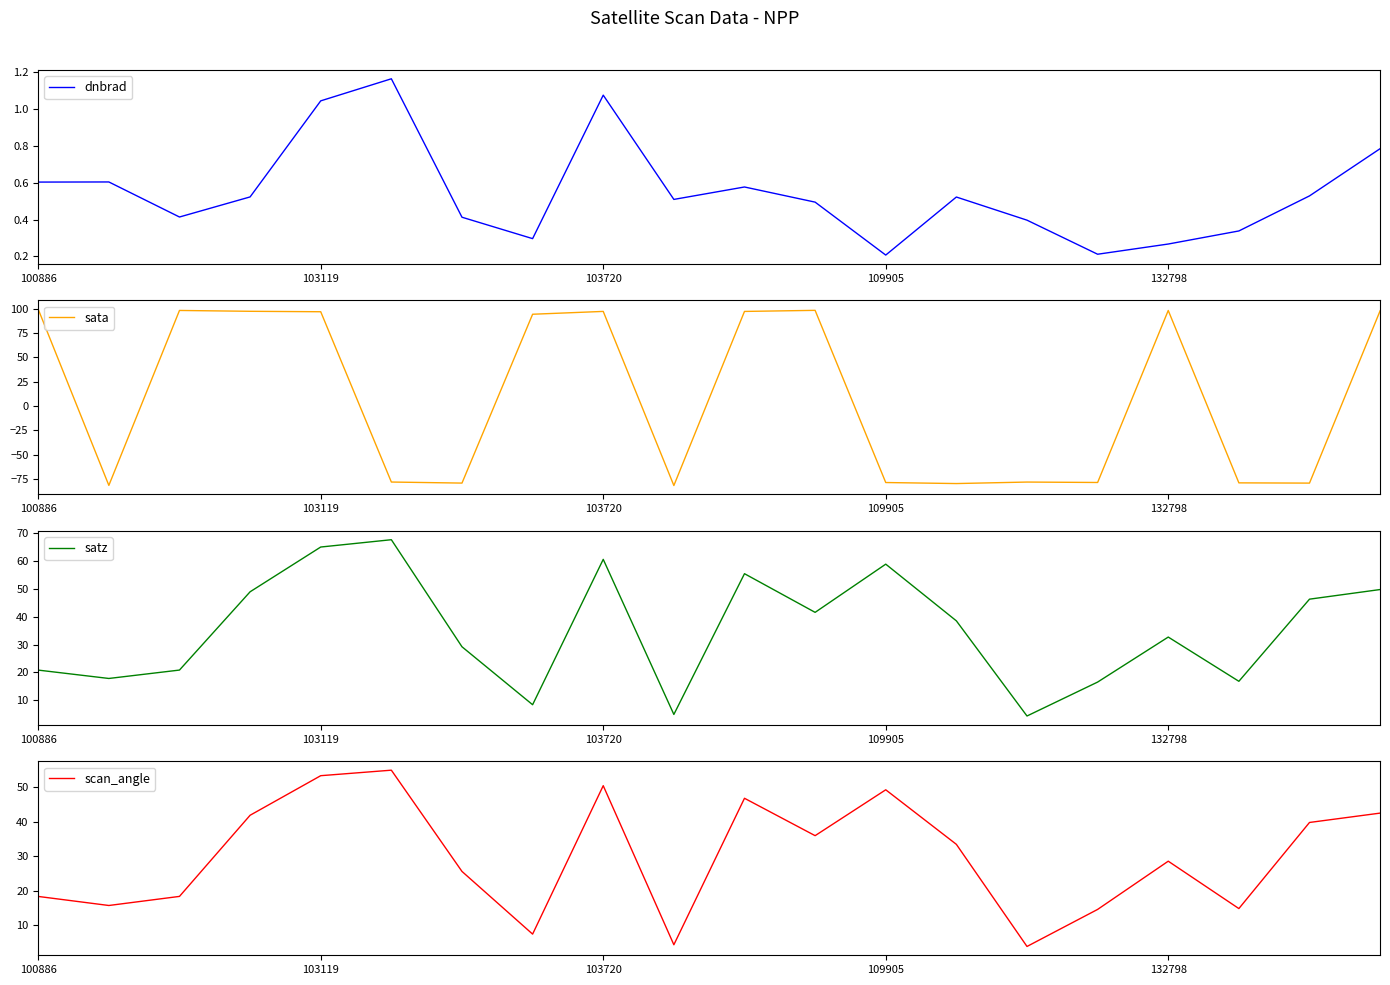

Which category has the lowest value in the sata series?

9